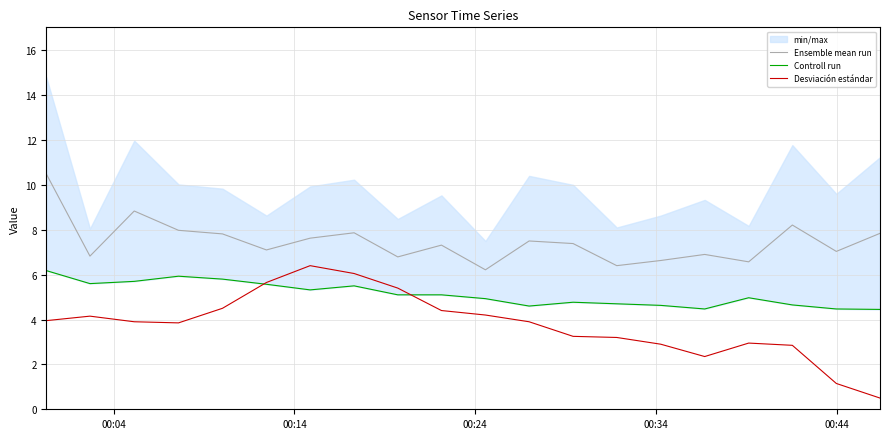

Is this an area chart (filled region under the line)?

No